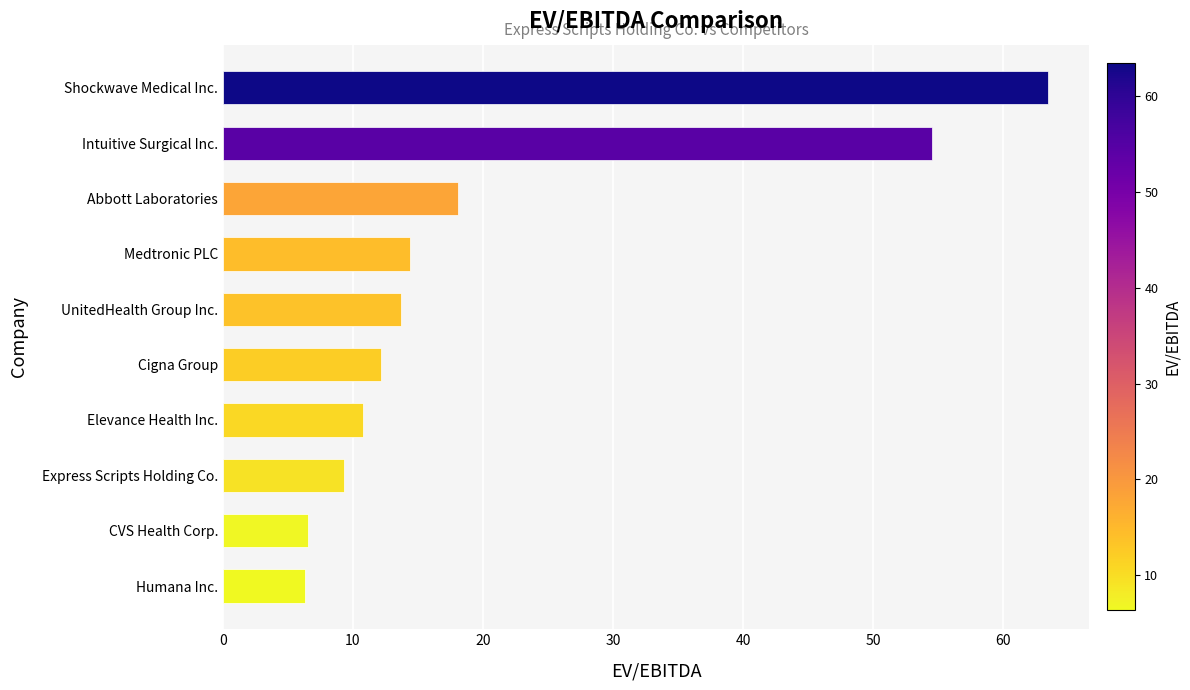

The value at Elevance Health Inc. is 10.8. True or false?

True